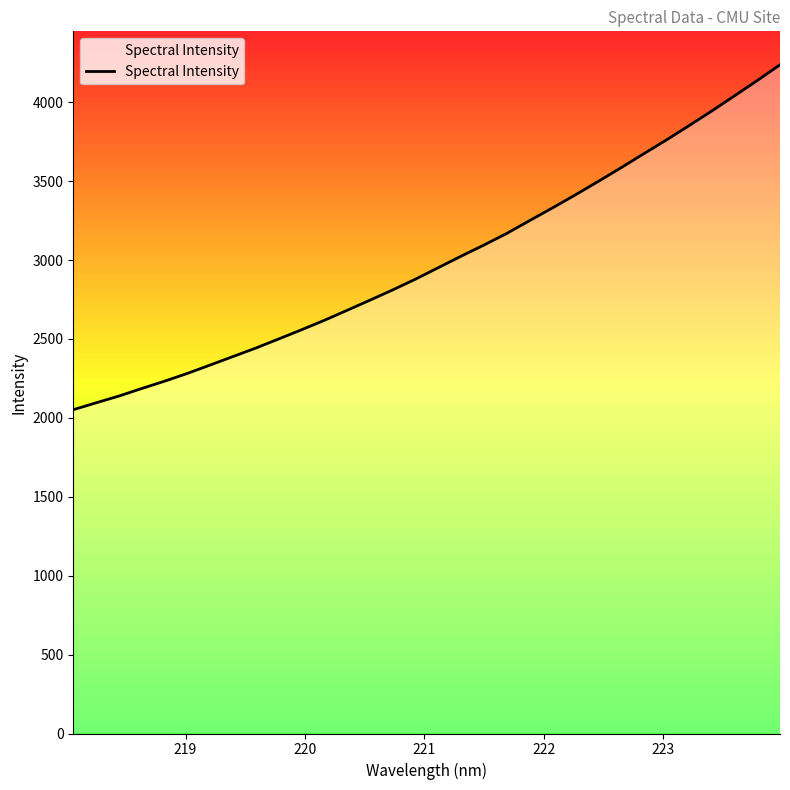

What is the smallest value displayed?

2051.5